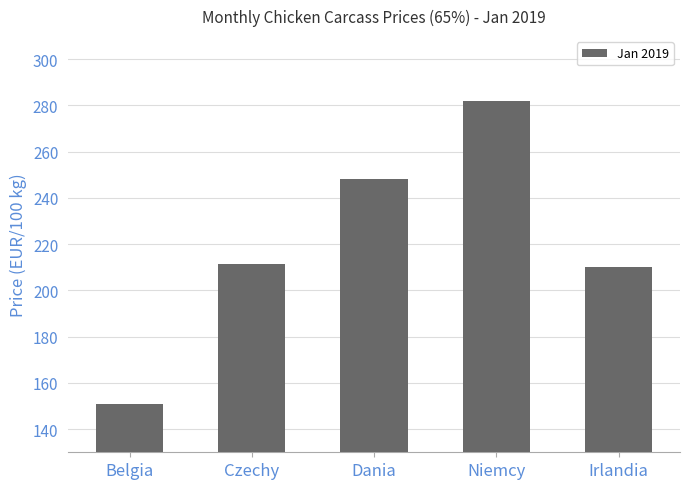

Which has a higher value, Irlandia or Niemcy?

Niemcy